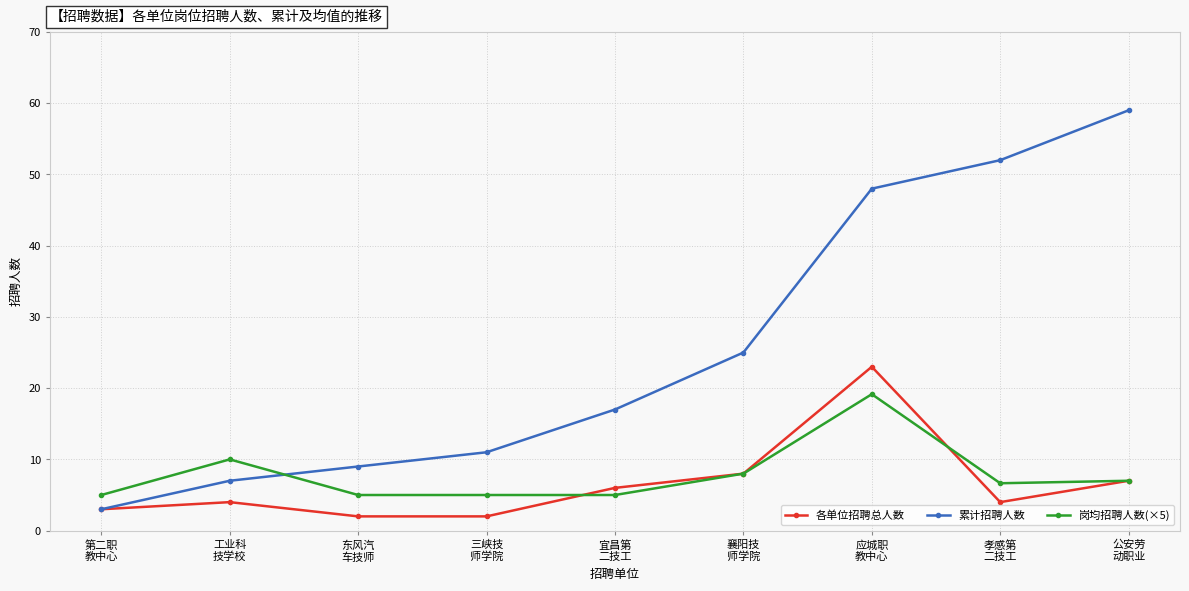

How many data points in 岗均招聘人数(×5) are above 6?

5